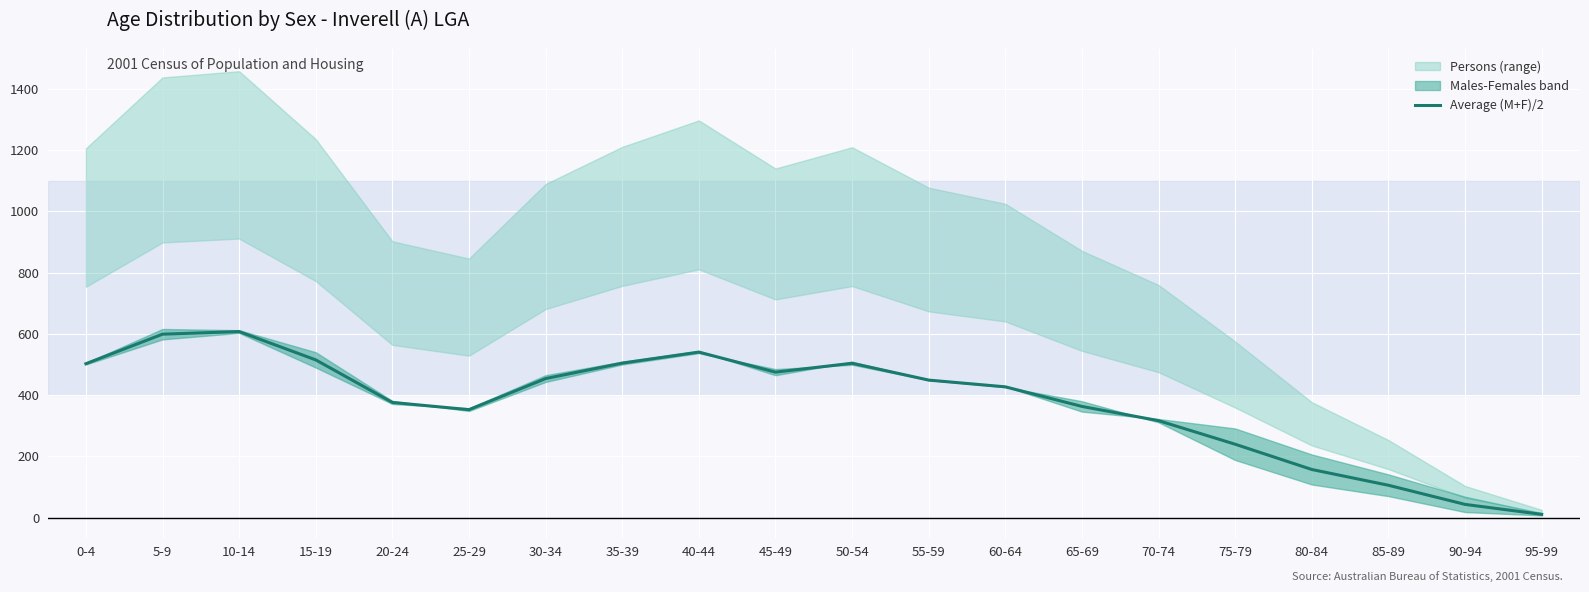

True or false: the data has more than 0 interior local peaks.

True